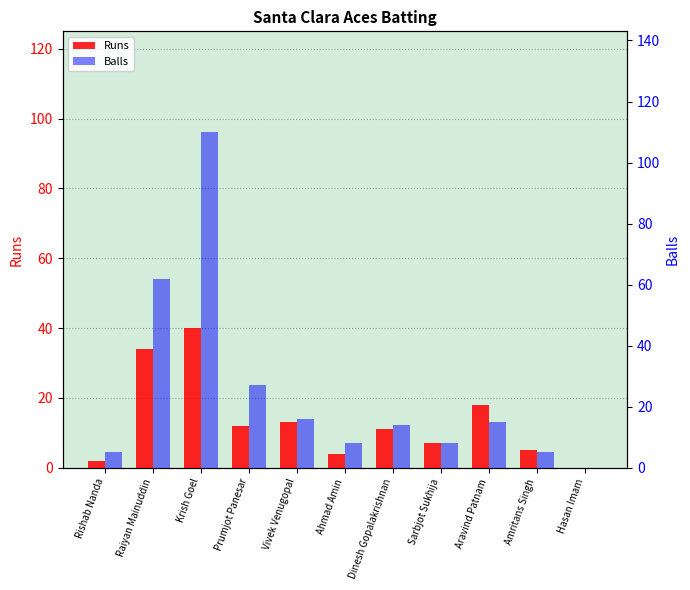

How many distinct data groups are displayed?

2